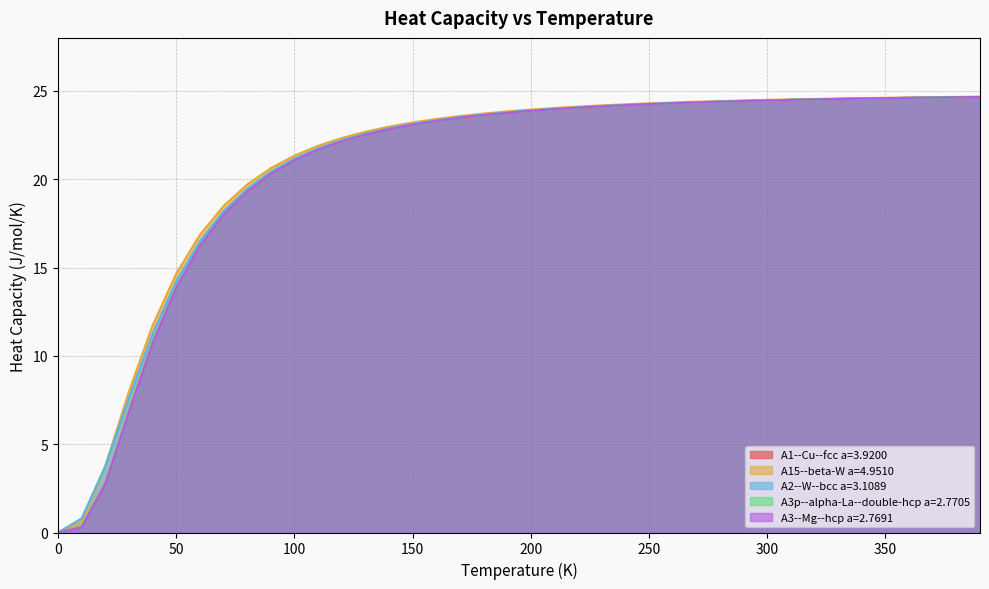

How many lines are shown in the chart?

5